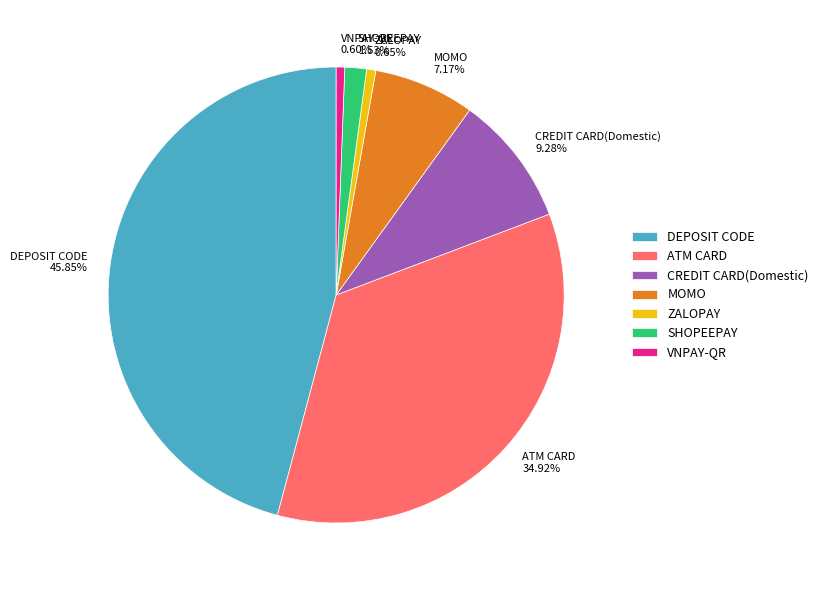

To the nearest percent, what is the difference between the DEPOSIT CODE and VNPAY-QR slice percentages?

45%